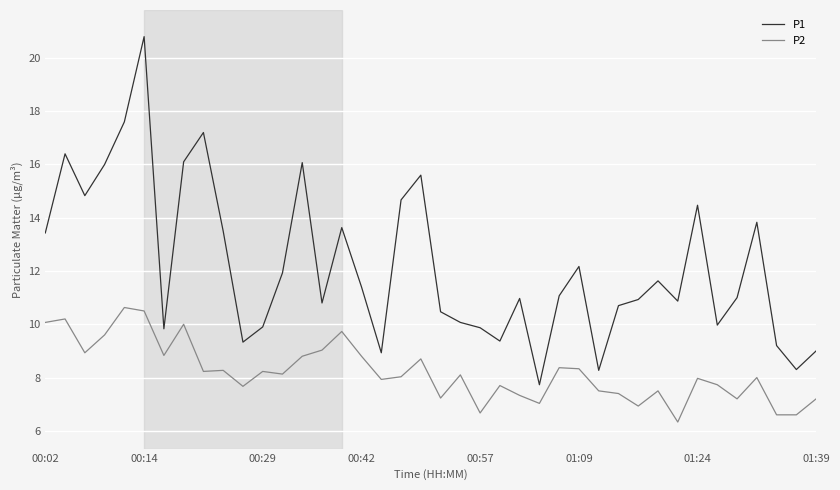

What is the difference between the maximum and minimum values in the P2 series?

4.3